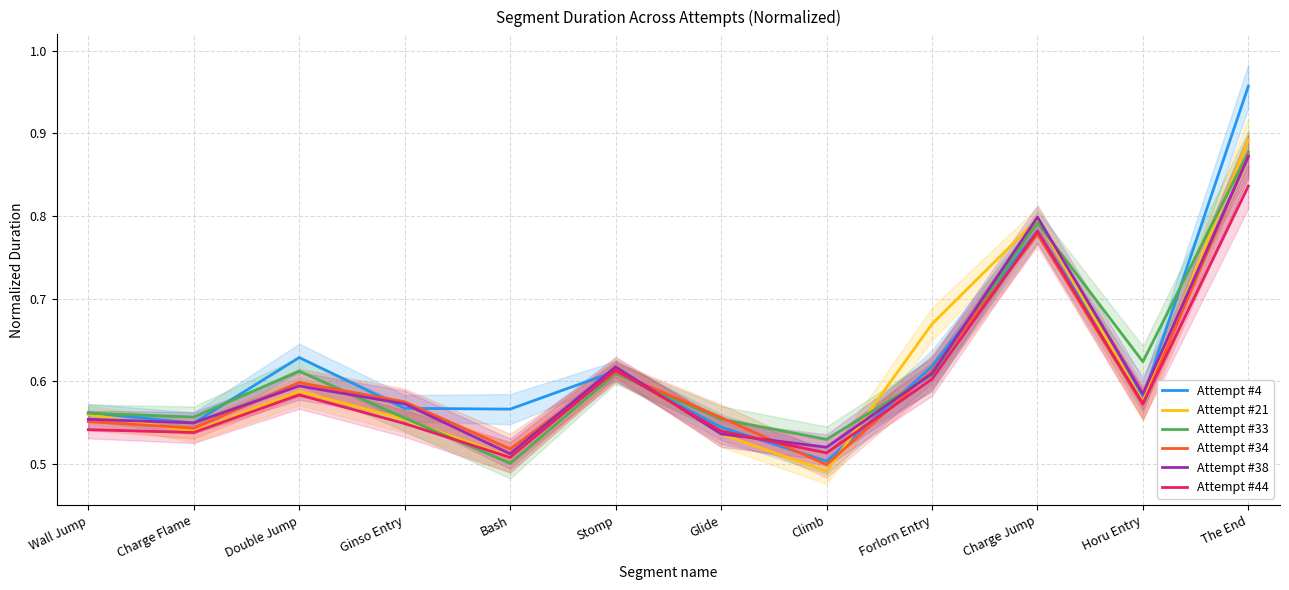

How many interior local peaks does the Attempt #33 series have?

3